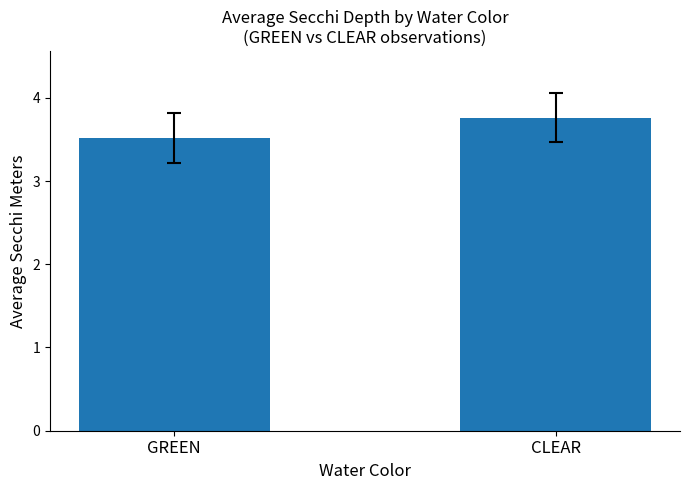

Reading left to right, list all the values displayed in this chart.

GREEN=3.5	CLEAR=3.8